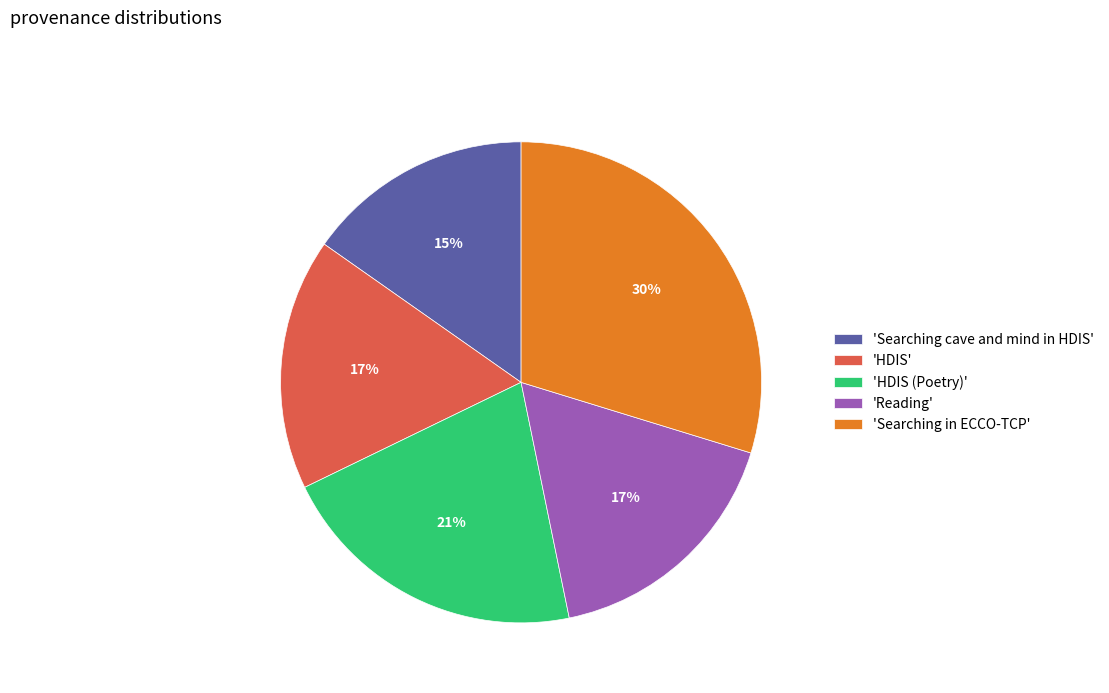

Does any single category account for the majority?

No